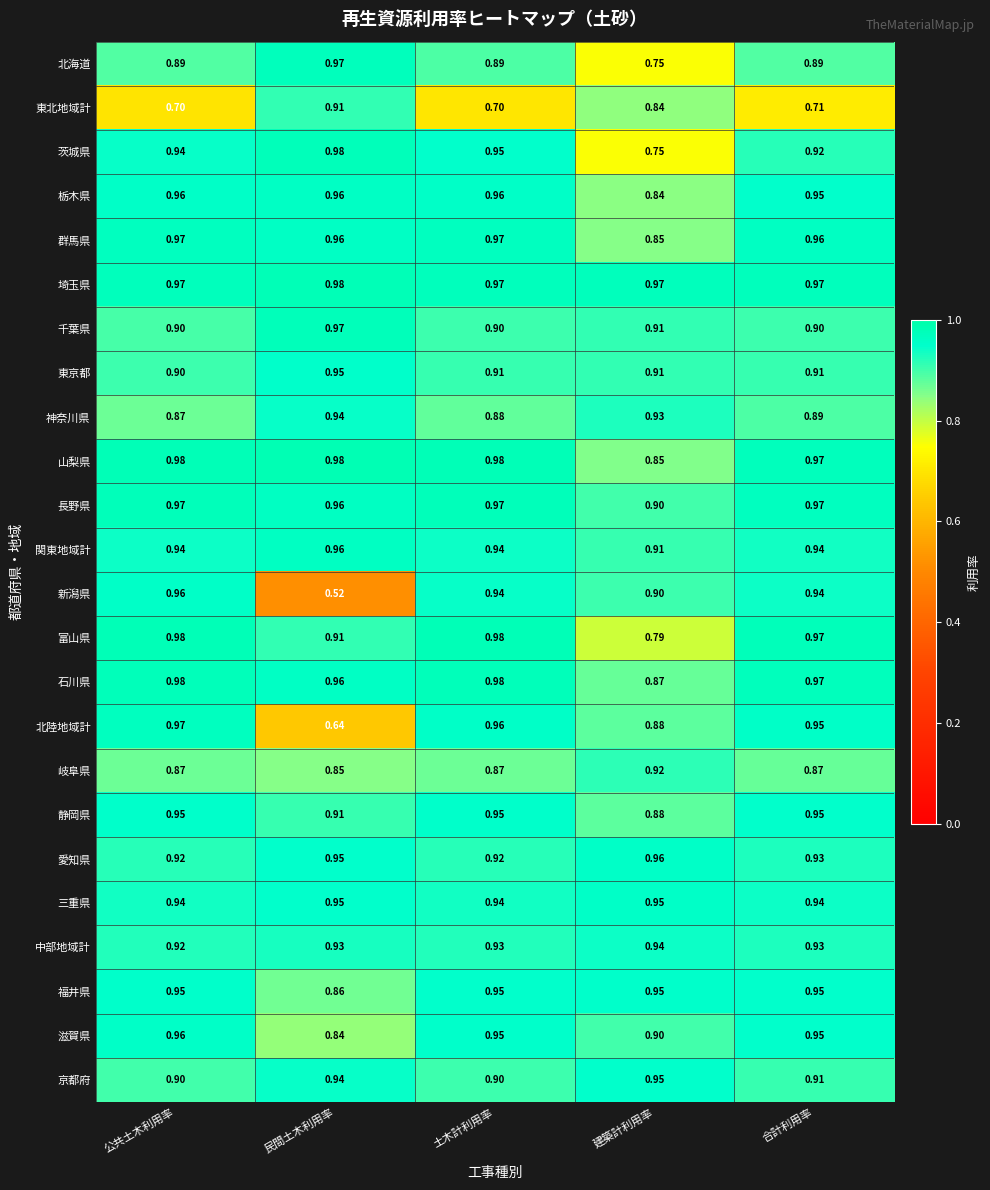

Which category has the lowest value across all series?

民間土木利用率